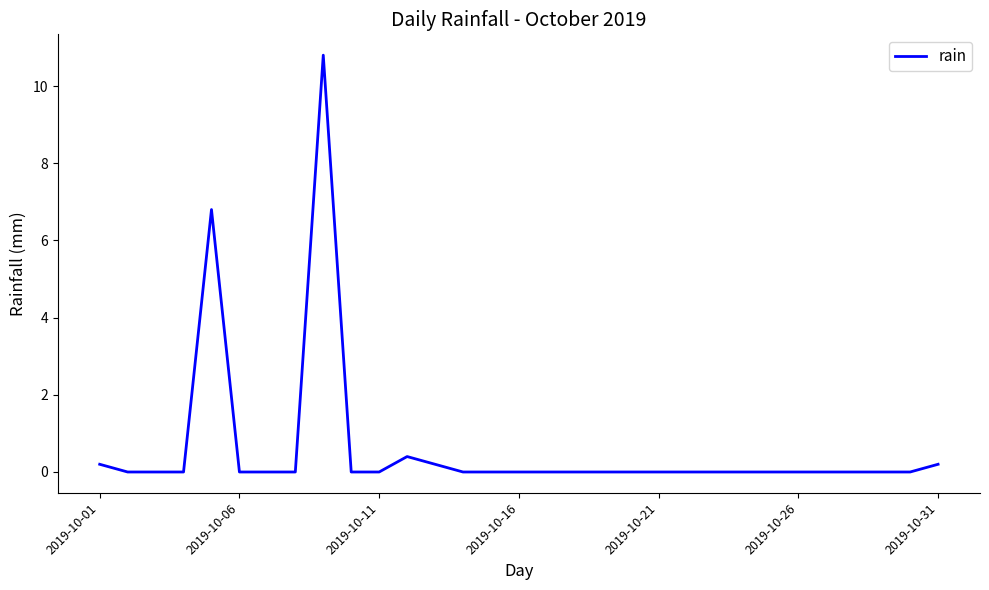

What is the greatest value displayed?

10.8